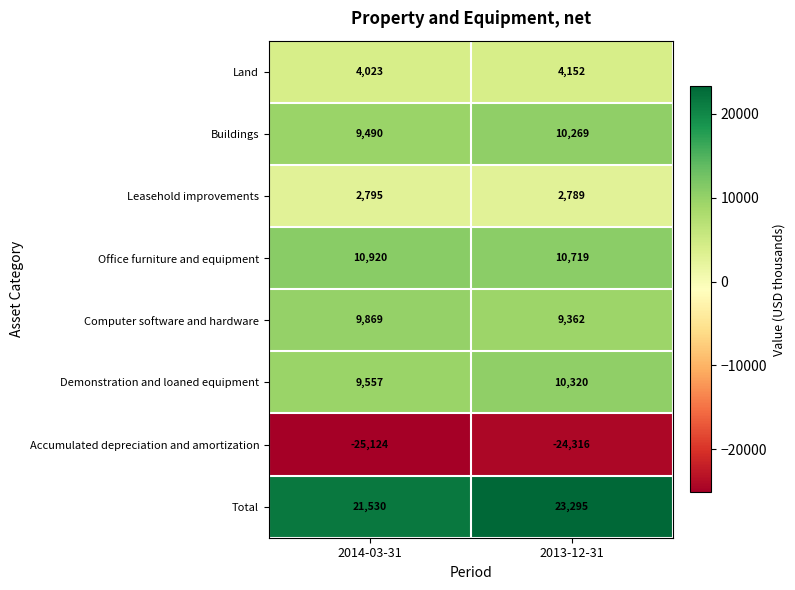

Reading left to right, transcribe all the data shown in this chart.

Land: 4023	4152
Buildings: 9490	10269
Leasehold improvements: 2795	2789
Office furniture and equipment: 10920	10719
Computer software and hardware: 9869	9362
Demonstration and loaned equipment: 9557	10320
Accumulated depreciation and amortization: -25124	-24316
Total: 21530	23295